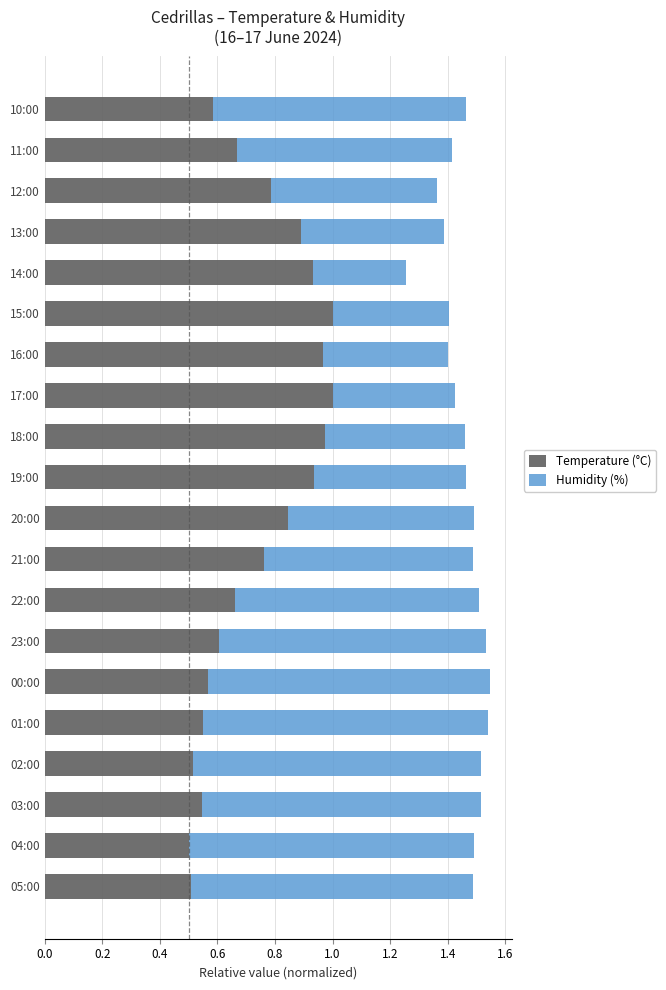

The value of Temperature (°C) at 19:00 is 0.9. True or false?

True